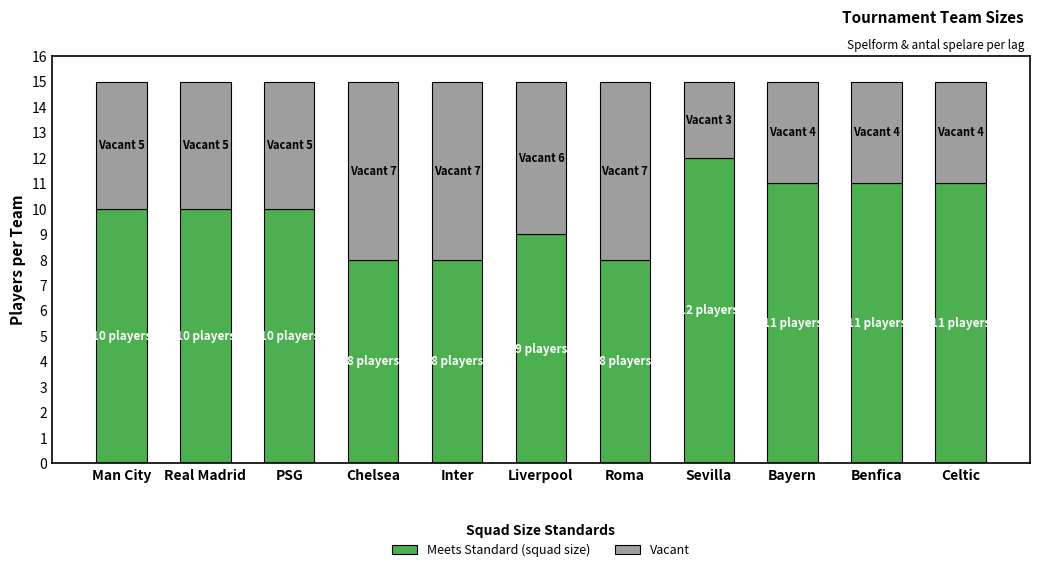

Which category has the highest value in the Meets Standard (squad size) series?

Sevilla